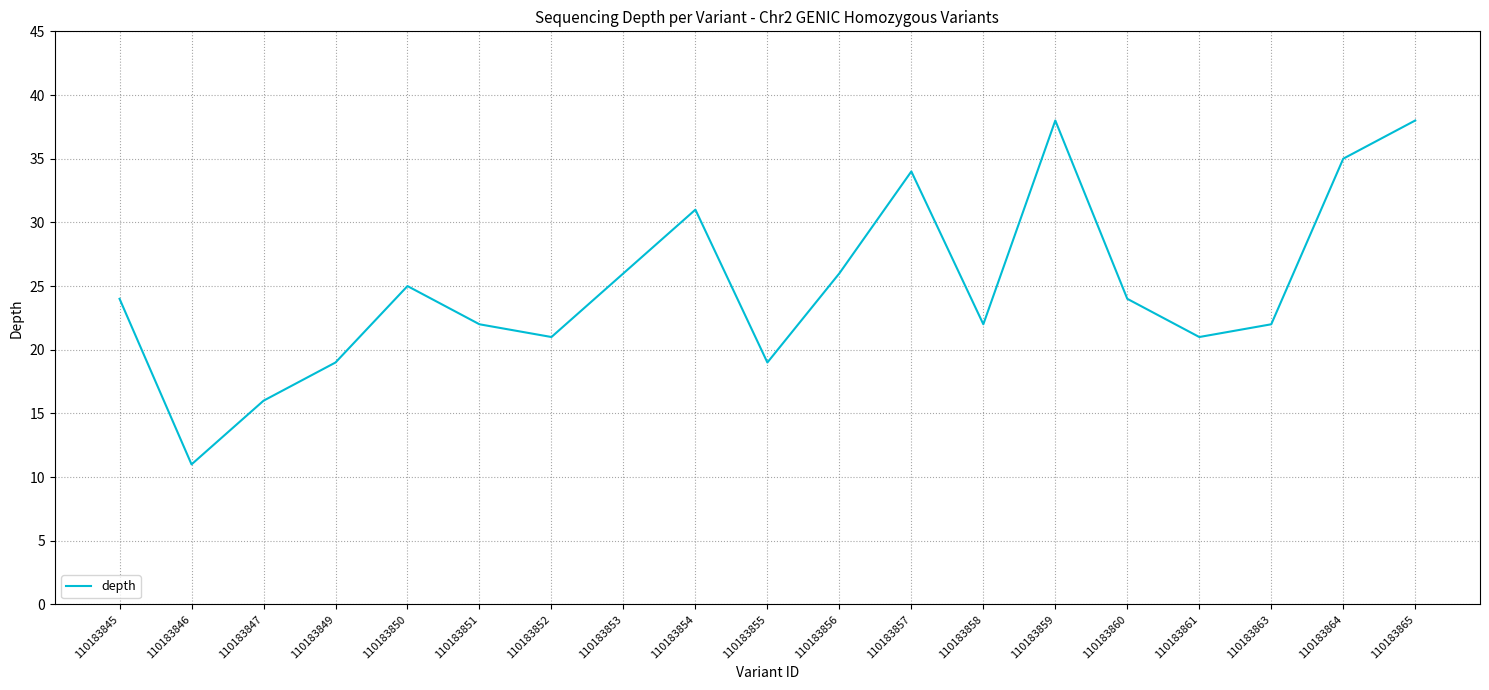

At which category does the chart reach its minimum across all series?

110183846